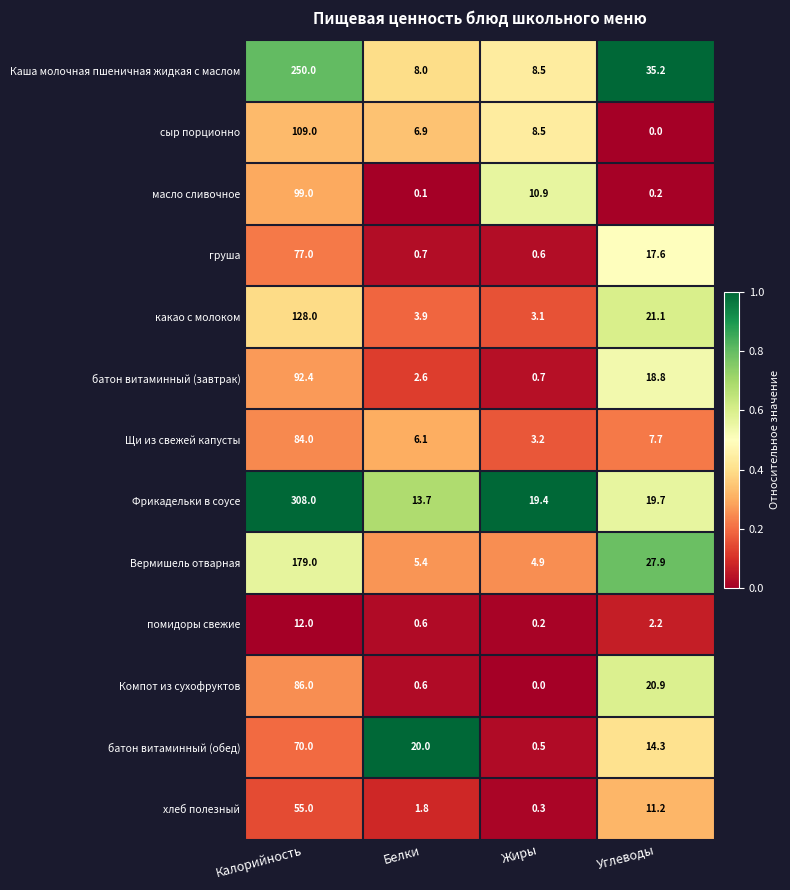

What is the difference between the second highest and minimum values in the батон витаминный (обед) series?

19.5